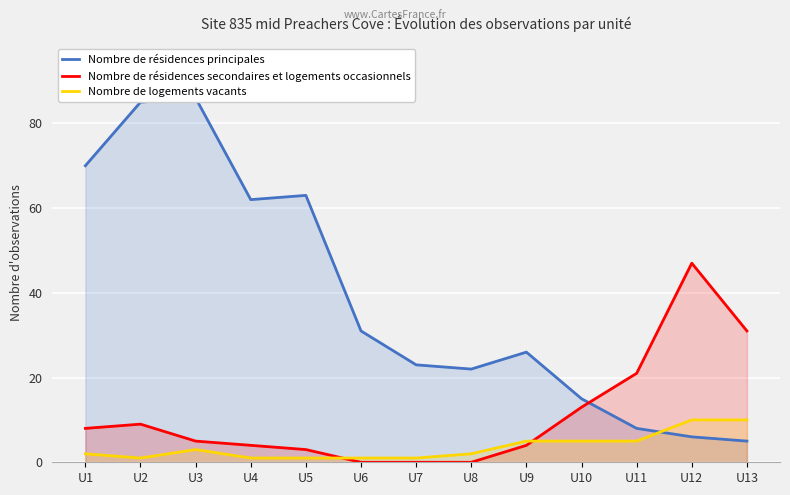

How many data points does each series have?

13